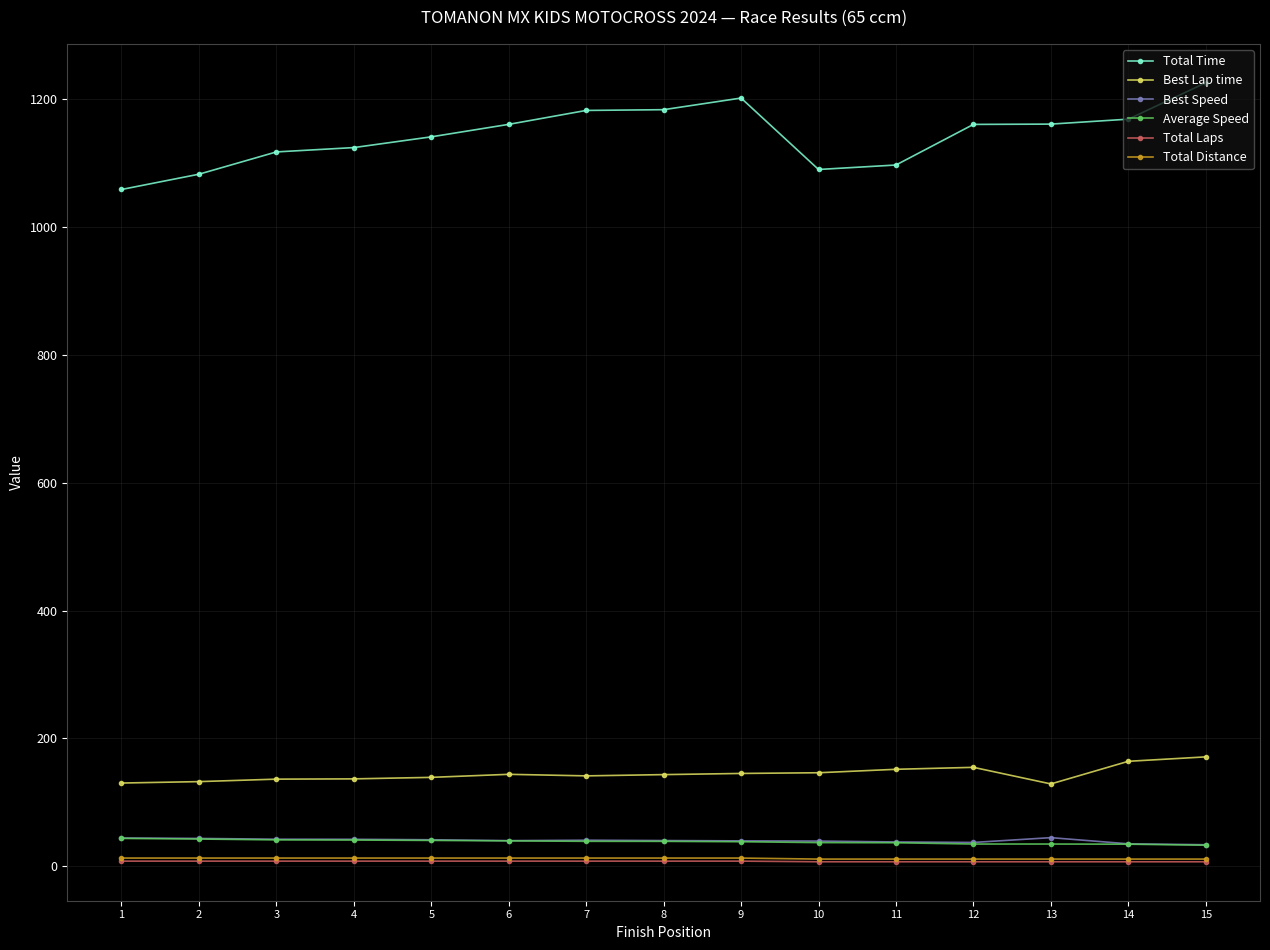

Is the value of Total Laps at 8 greater than the value of Total Time at 5?

No